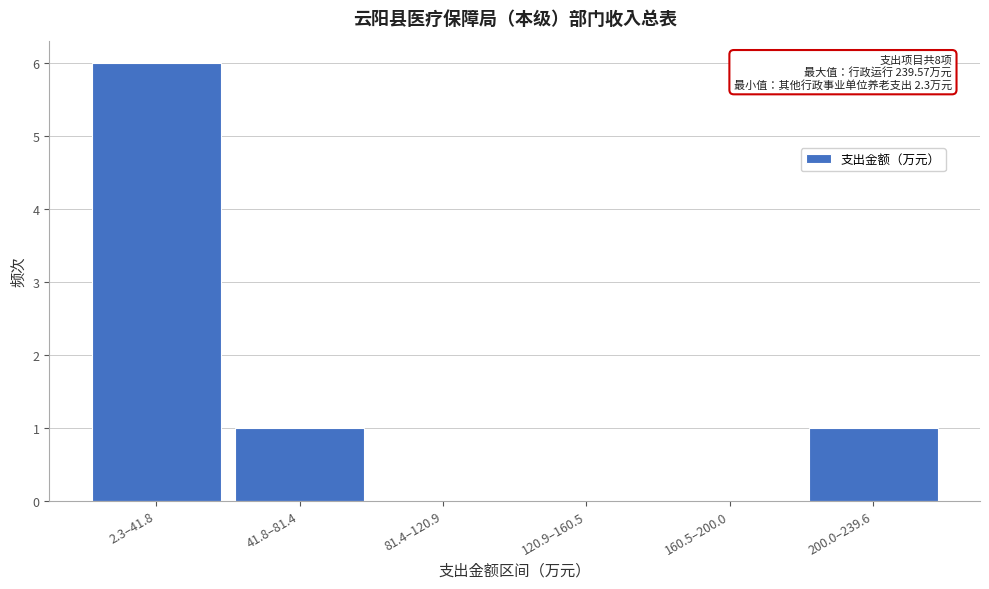

Reading right to left, list all the values displayed in this chart.

200.0–239.6=1	160.5–200.0=0	120.9–160.5=0	81.4–120.9=0	41.8–81.4=1	2.3–41.8=6